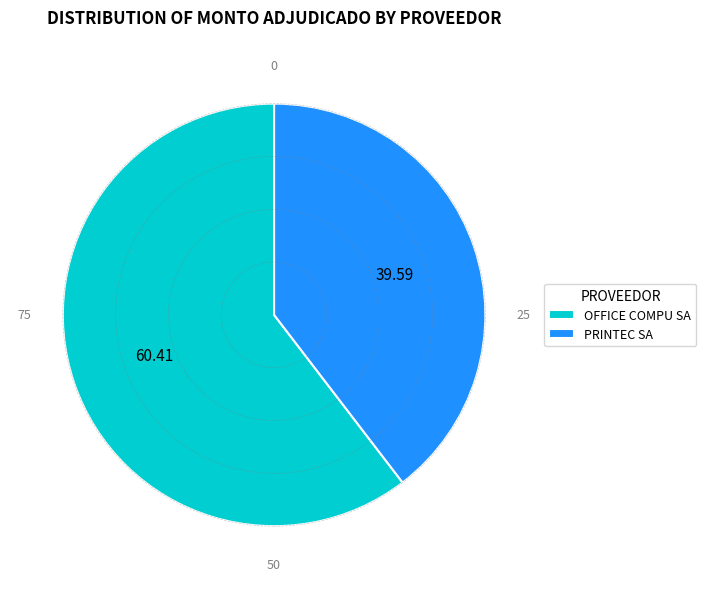

Between PRINTEC SA and OFFICE COMPU SA, which is larger?

OFFICE COMPU SA